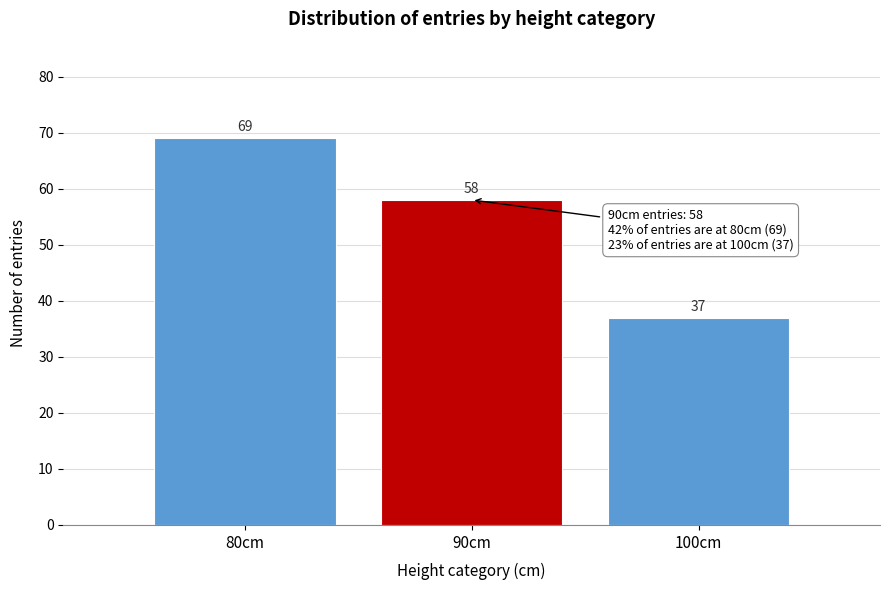

Reading left to right, transcribe all the data shown in this chart.

80cm=69	90cm=58	100cm=37